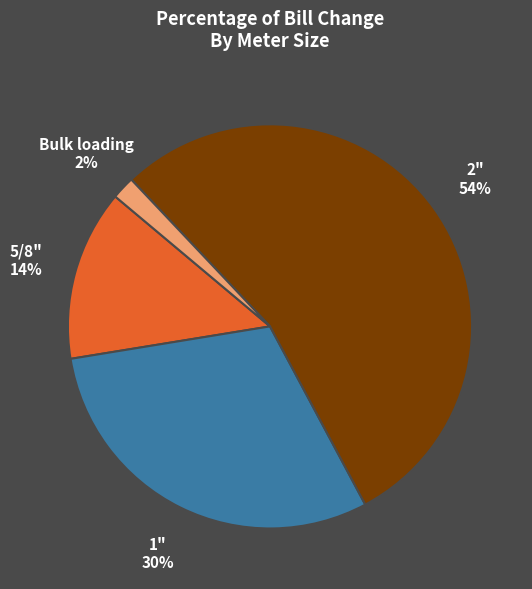

True or false: 1" accounts for 30% of the total.

True